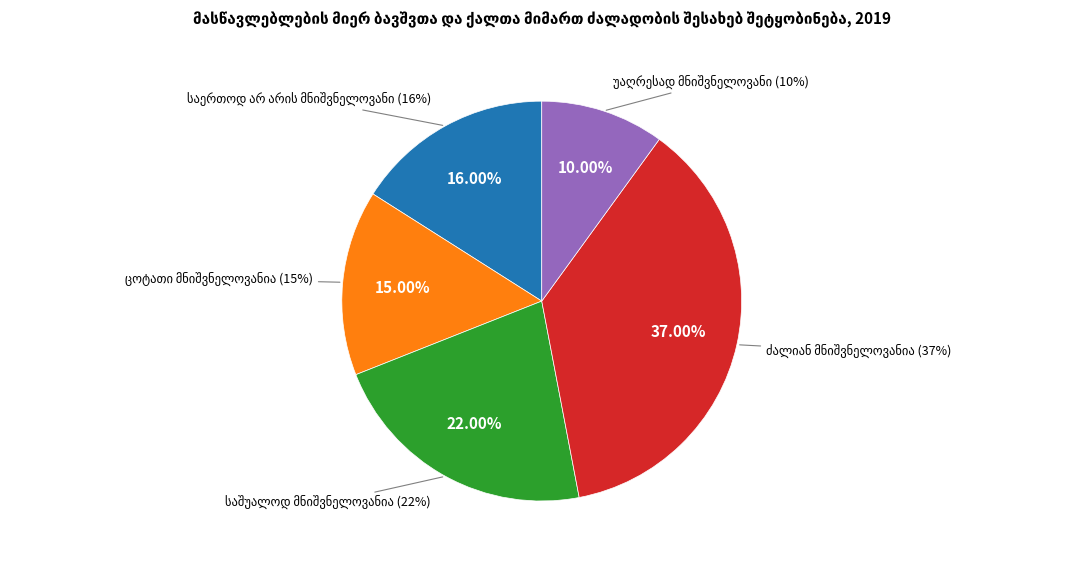

What is the change in value from ცოტათი მნიშვნელოვანია to ძალიან მნიშვნელოვანია?

+22